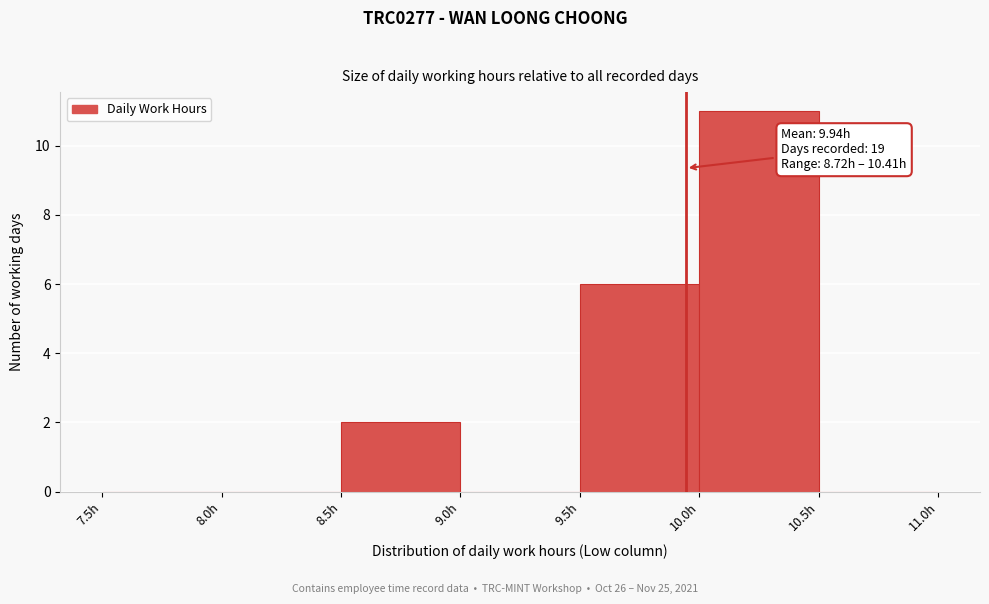

Over which range of the x-axis is the bar tallest?

10.0 to 10.5